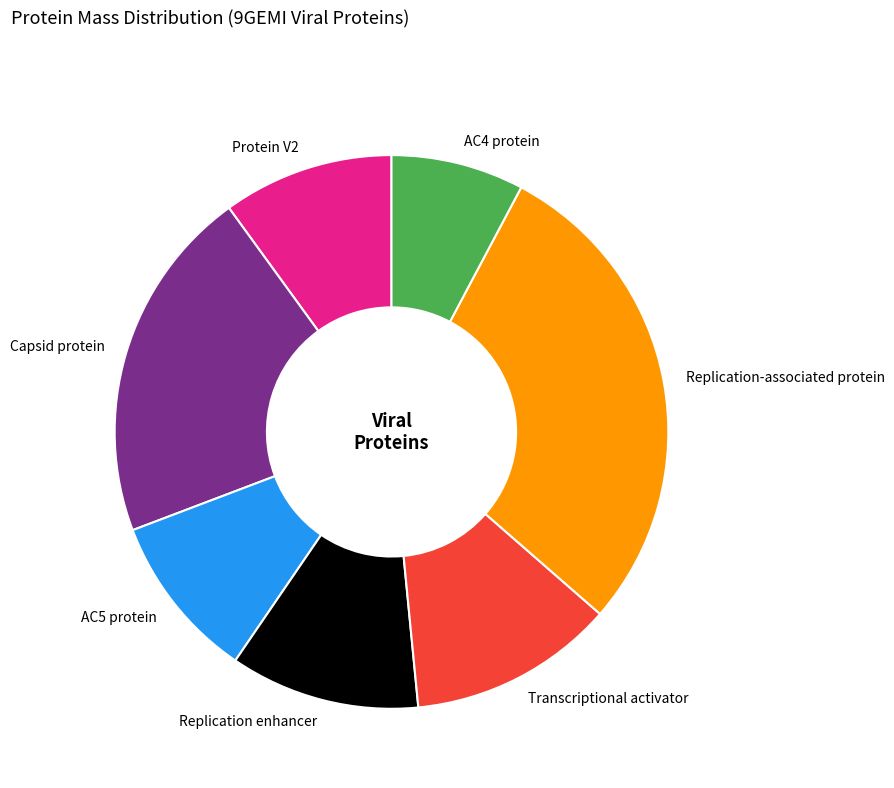

Is there any slice that represents more than half of the pie?

No